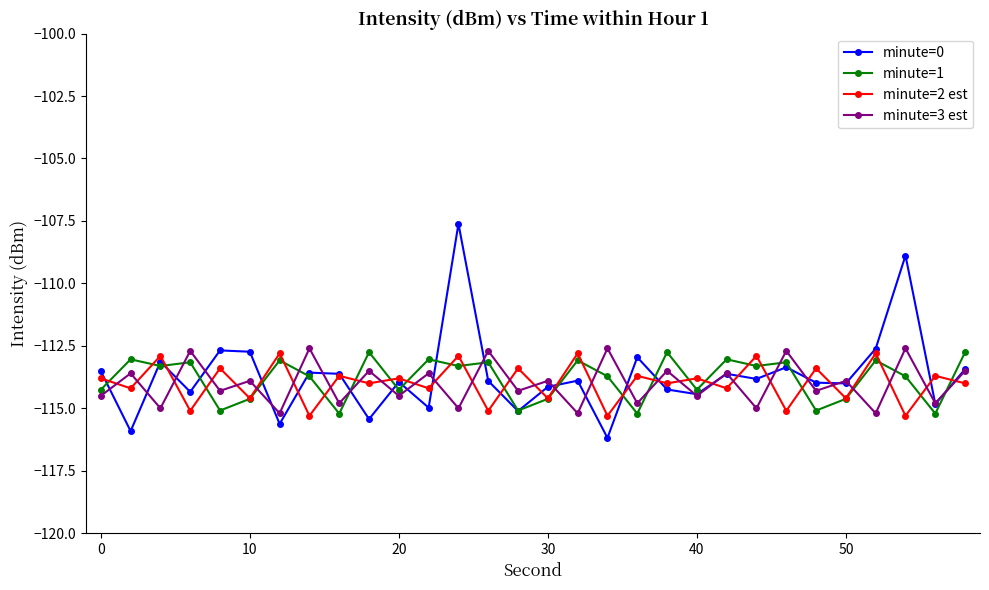

What is the value of the minute=1 point at the 20th from the left?

-112.8